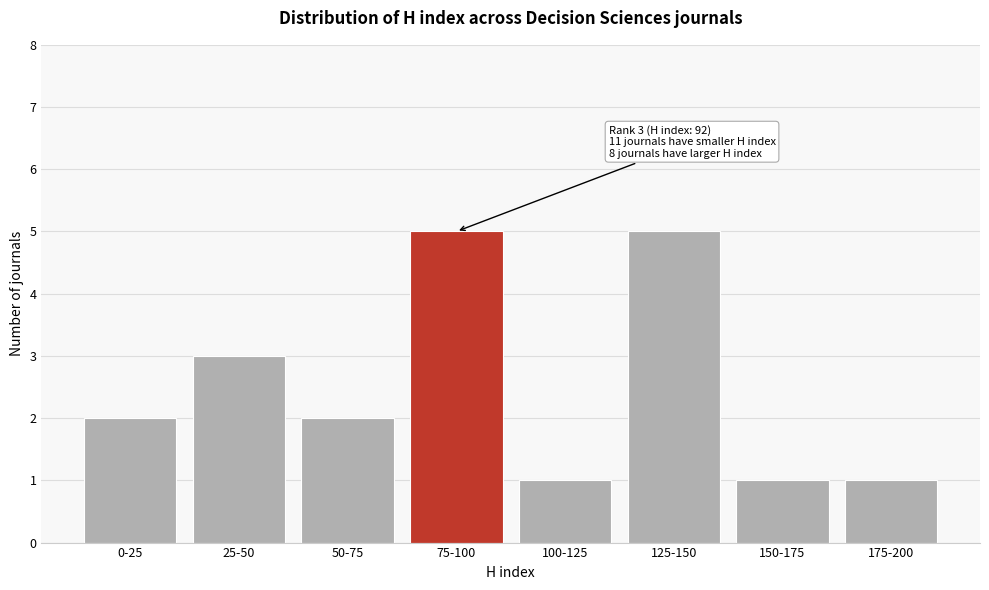

Reading left to right, list all the values displayed in this chart.

0-25=2	25-50=3	50-75=2	75-100=5	100-125=1	125-150=5	150-175=1	175-200=1